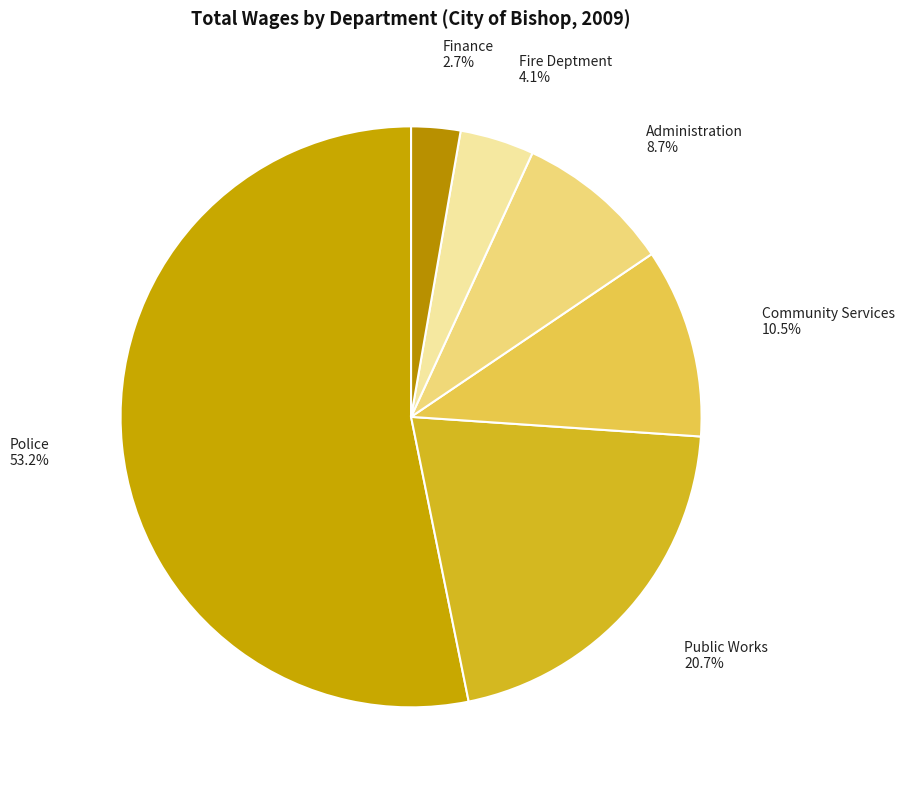

Between Administration and Police, which is larger?

Police